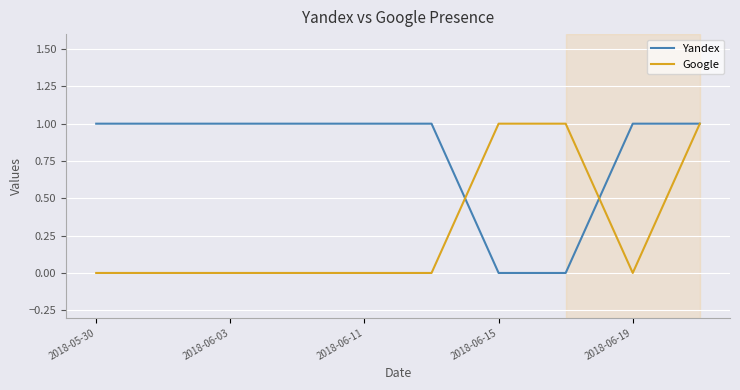

How many lines are shown in the chart?

2